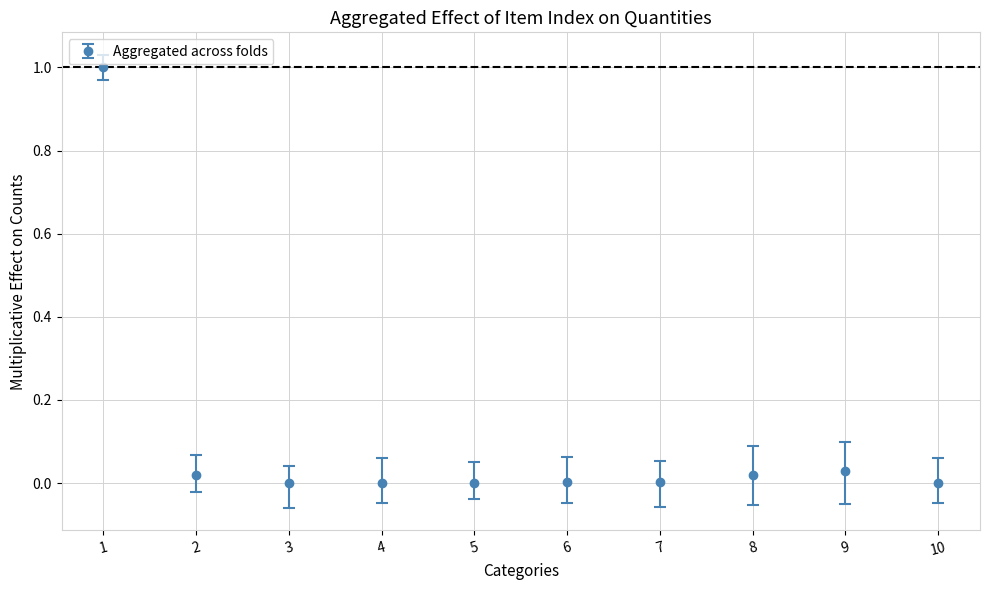

What is the maximum value shown in the chart?

1.0